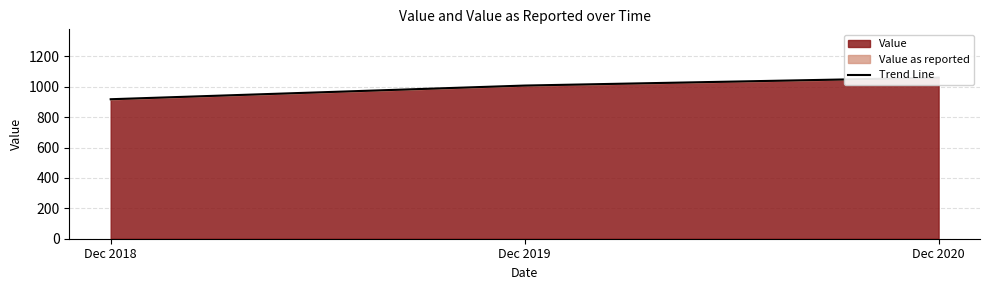

How many categories are shown in the chart?

3